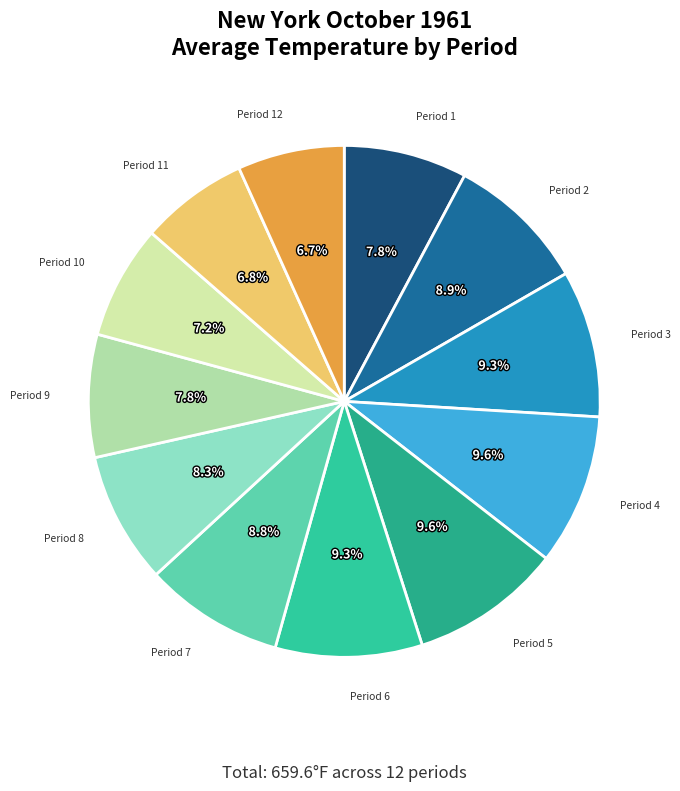

Which has a higher value, Period 1 or Period 3?

Period 3